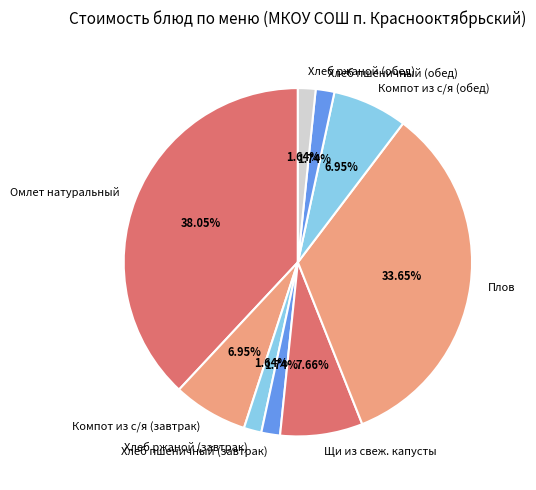

What is the ratio of the value at Компот из с/я (завтрак) to the value at Хлеб пшеничный (обед)?

4.0